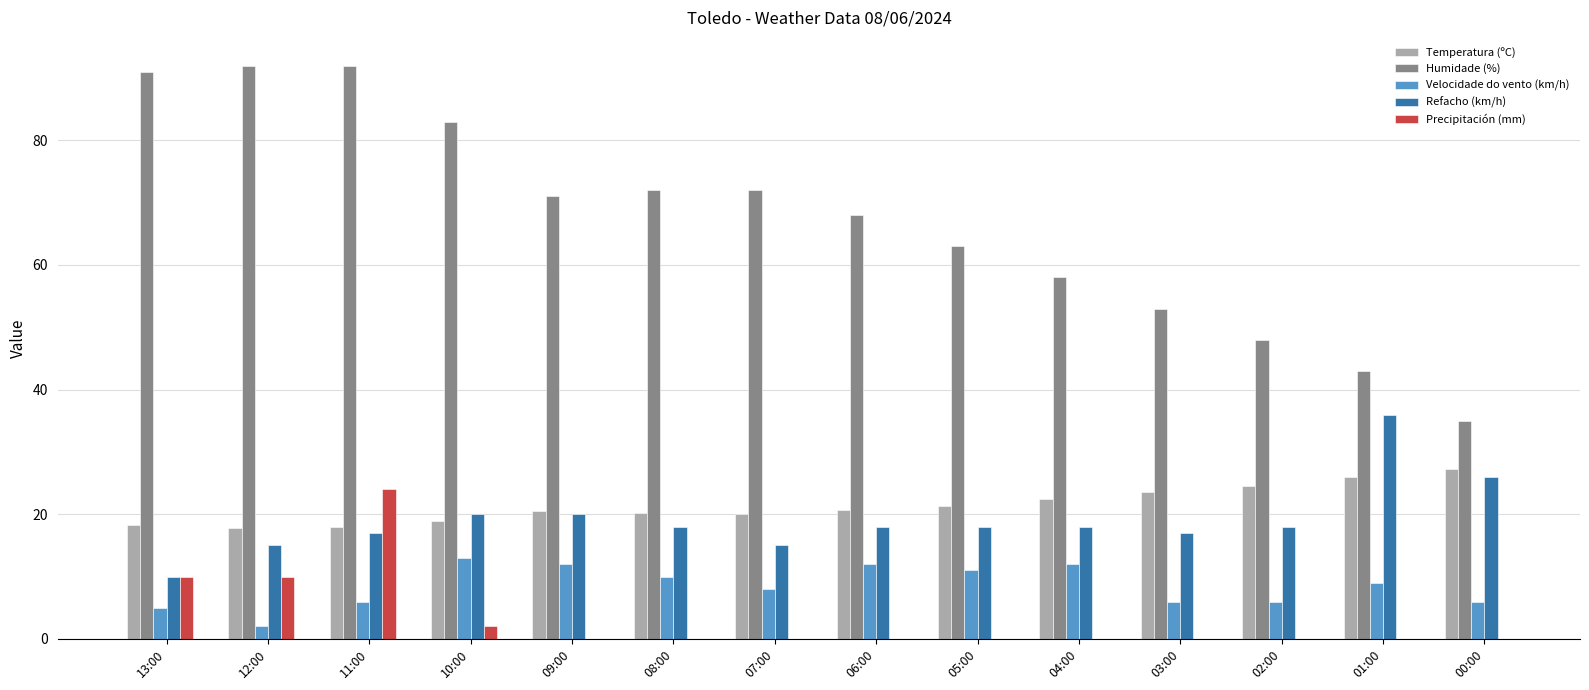

What is the total value across all series at 13:00?

134.2